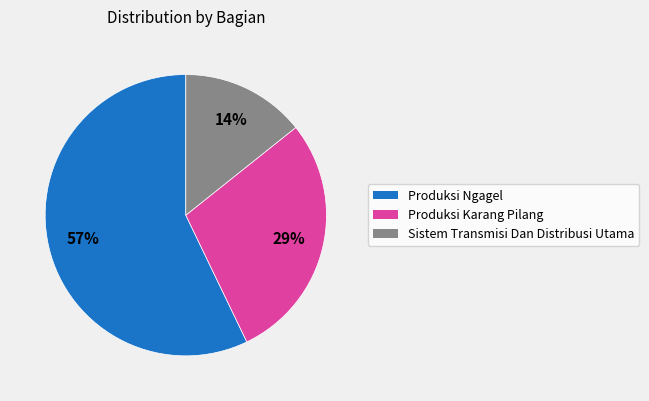

Approximately how many times larger is the value at Sistem Transmisi Dan Distribusi Utama compared to Produksi Karang Pilang?

0.5